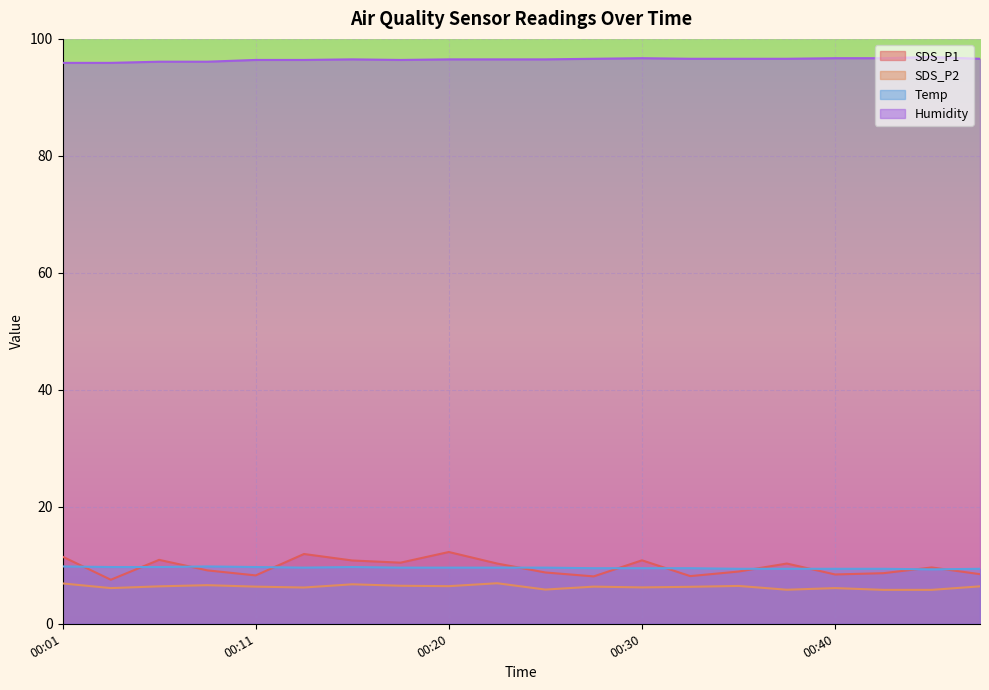

At which category does SDS_P2 reach its first local peak?

00:08